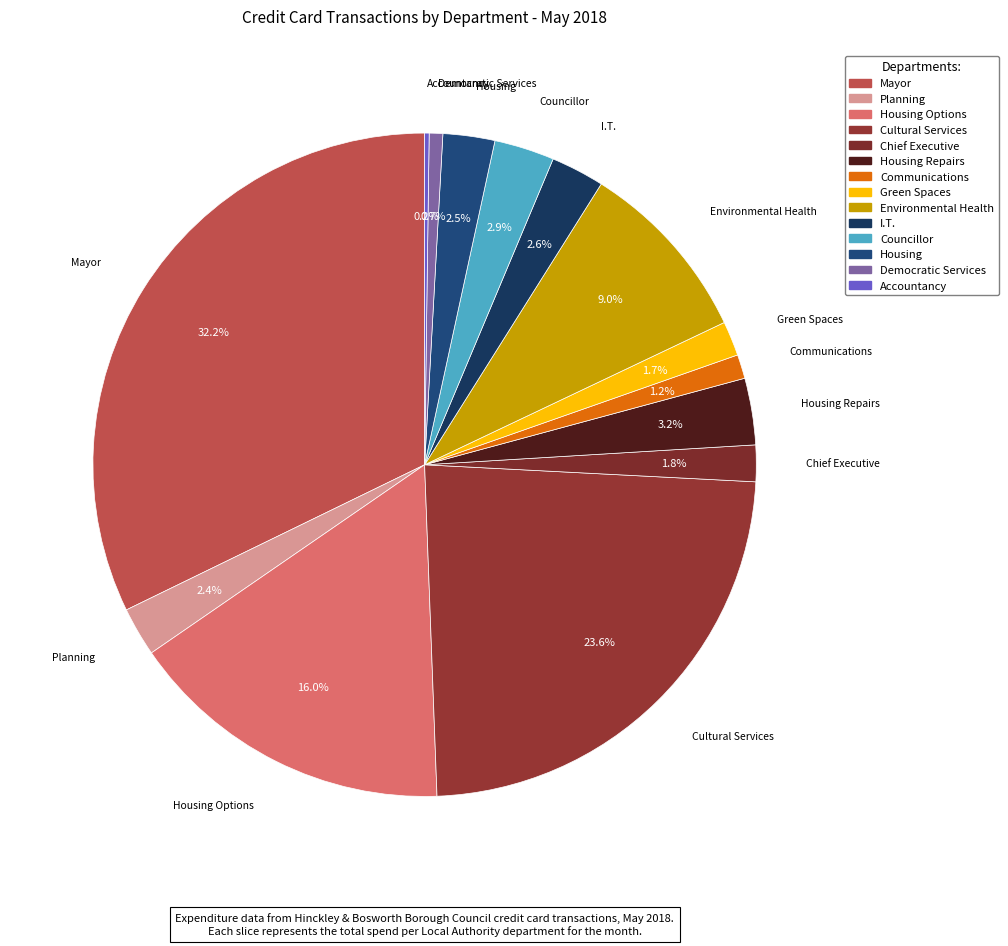

Does any single category account for the majority?

No